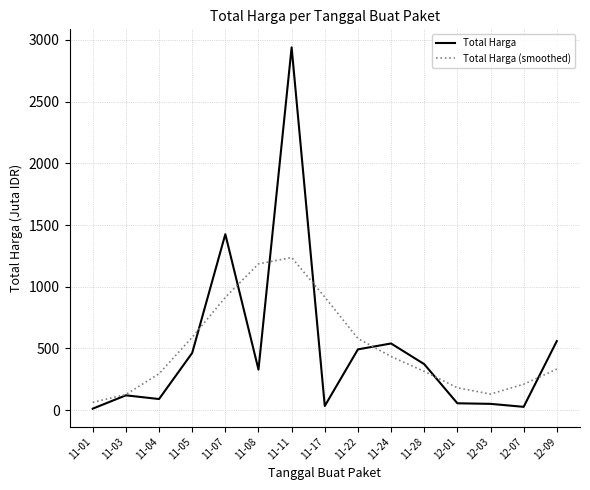

At which label does Total Harga first exceed 329?

11-05